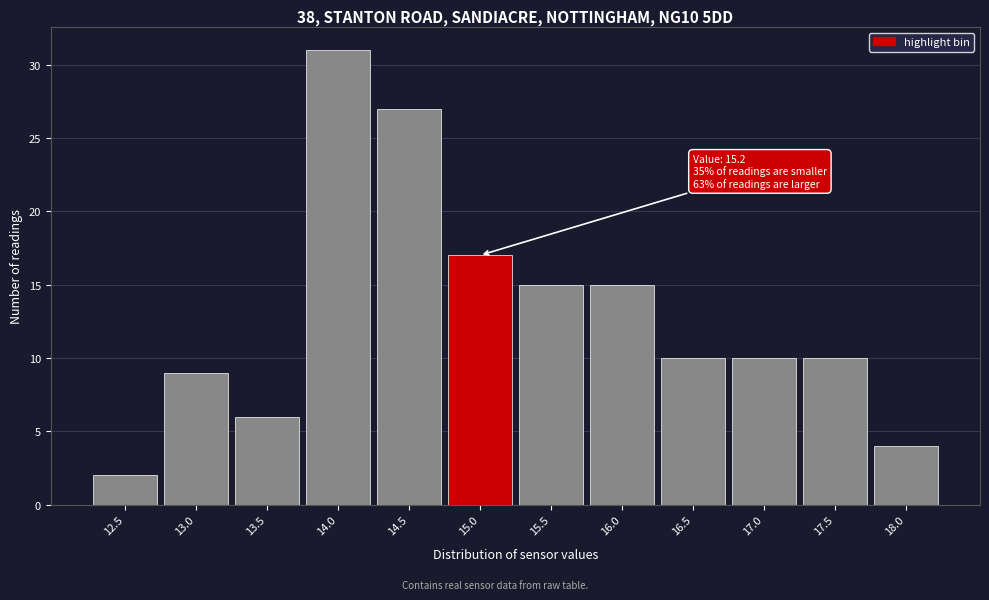

Reading left to right, transcribe all the data shown in this chart.

2	9	6	31	27	17	15	15	10	10	10	4